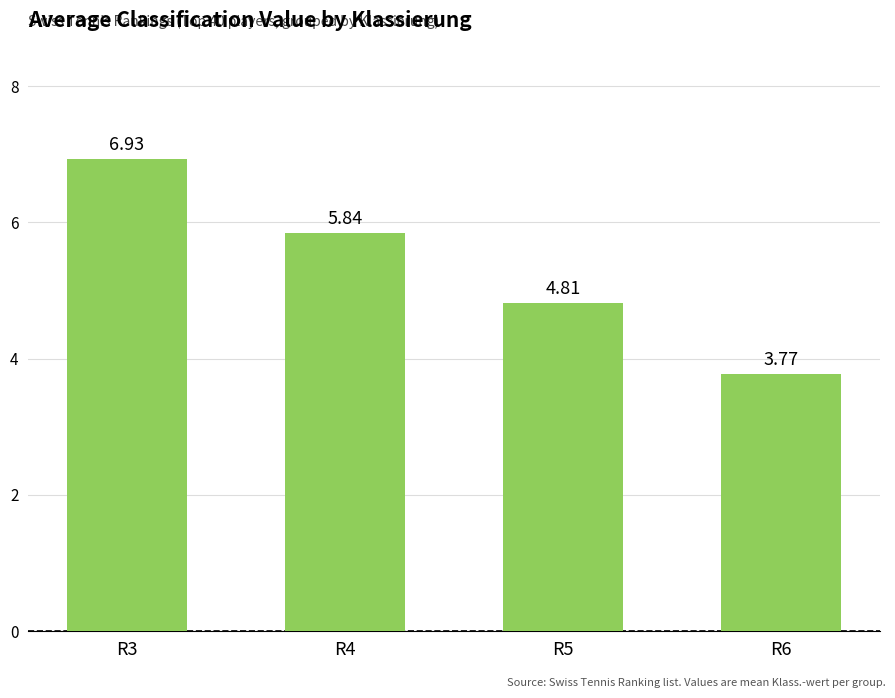

What is the ratio of the value at R5 to the value at R4?

0.8